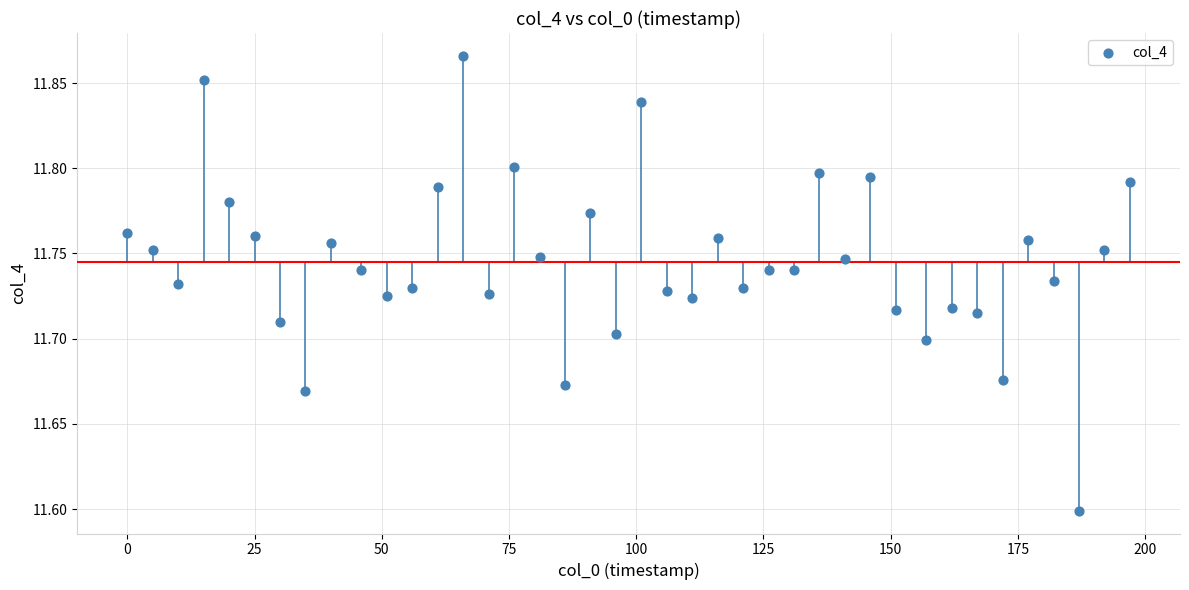

What Y value in the scatter plot is closest to 11?

11.6